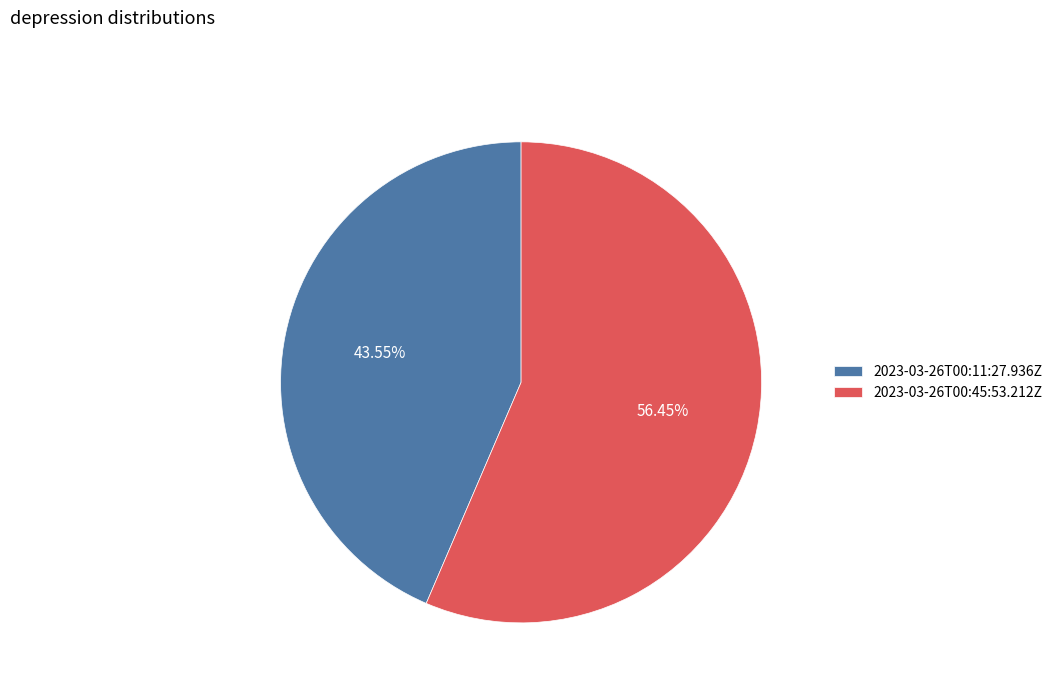

How many slices are in this pie chart?

2